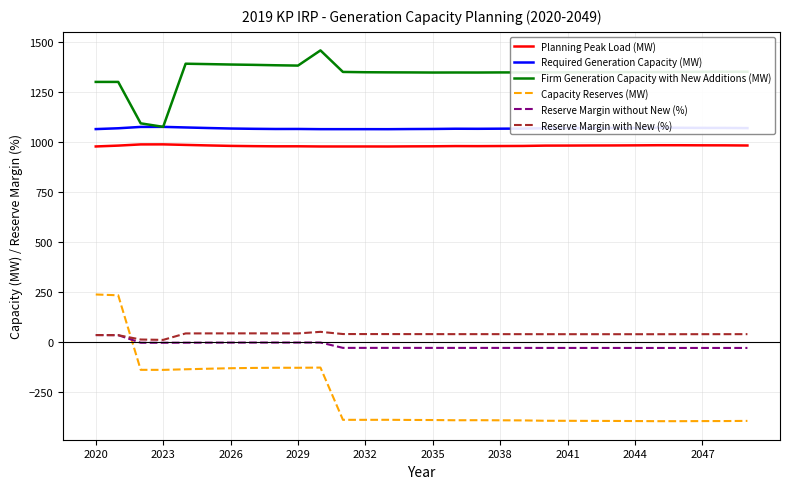

True or false: Capacity Reserves (MW) and Firm Generation Capacity with New Additions (MW) cross at least once.

False